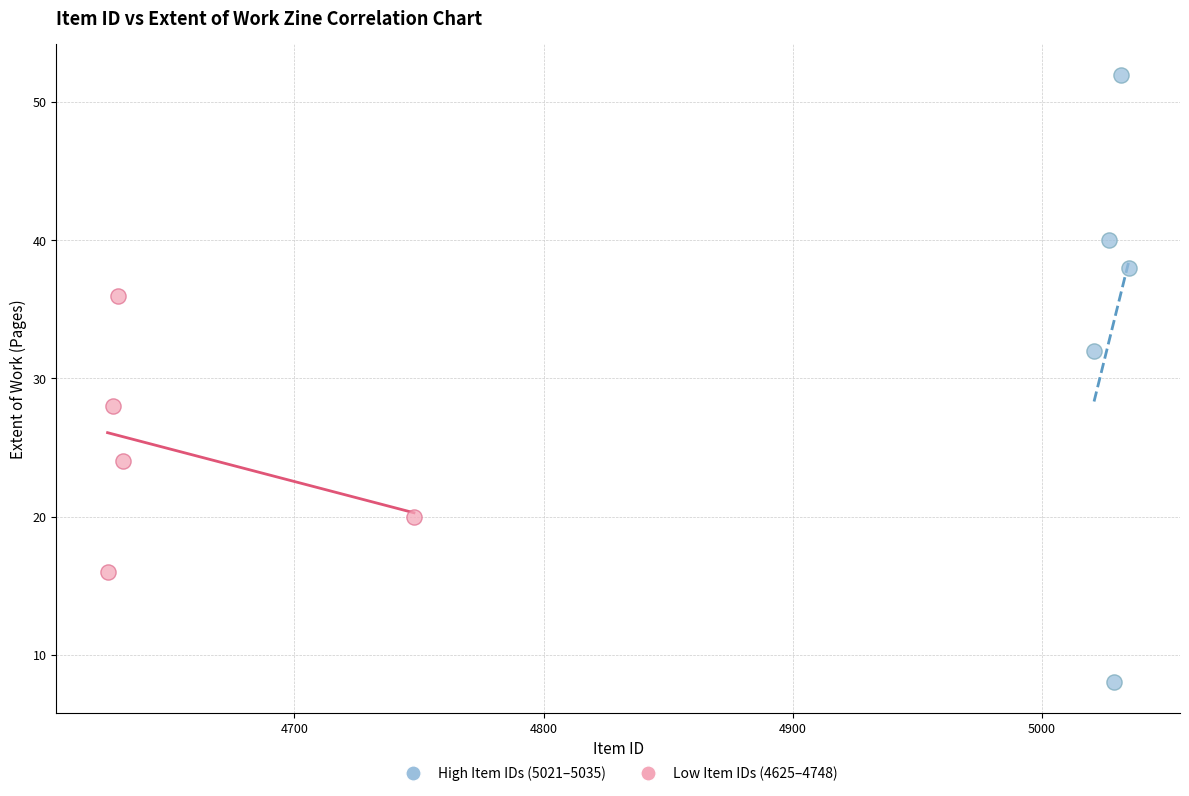

Which series has the widest spread of Y values?

High Item IDs (5021–5035)